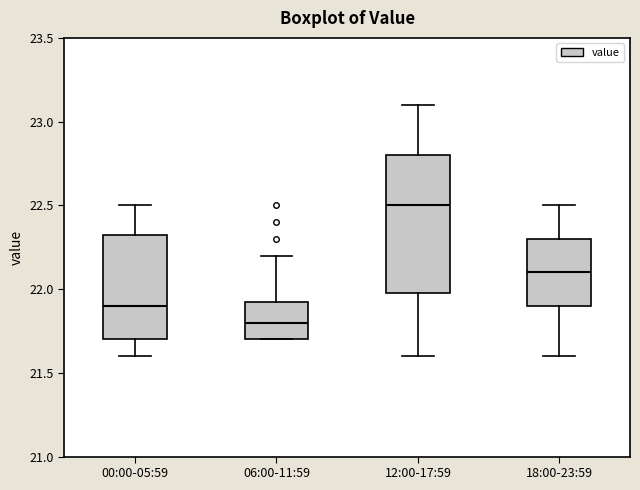

Reading left to right, read every box against the y-axis: the position of its median line, the range the box covers, and the ends of its whiskers. The values are not printed on the chart, so give them approximately, as read against the axis.

00:00-05:59: median 21.90, box 21.70 to 22.35, whiskers 21.60 to 22.50
06:00-11:59: median 21.80, box 21.70 to 21.95, whiskers 21.70 to 22.20
12:00-17:59: median 22.50, box 22.00 to 22.80, whiskers 21.60 to 23.10
18:00-23:59: median 22.10, box 21.90 to 22.30, whiskers 21.60 to 22.50